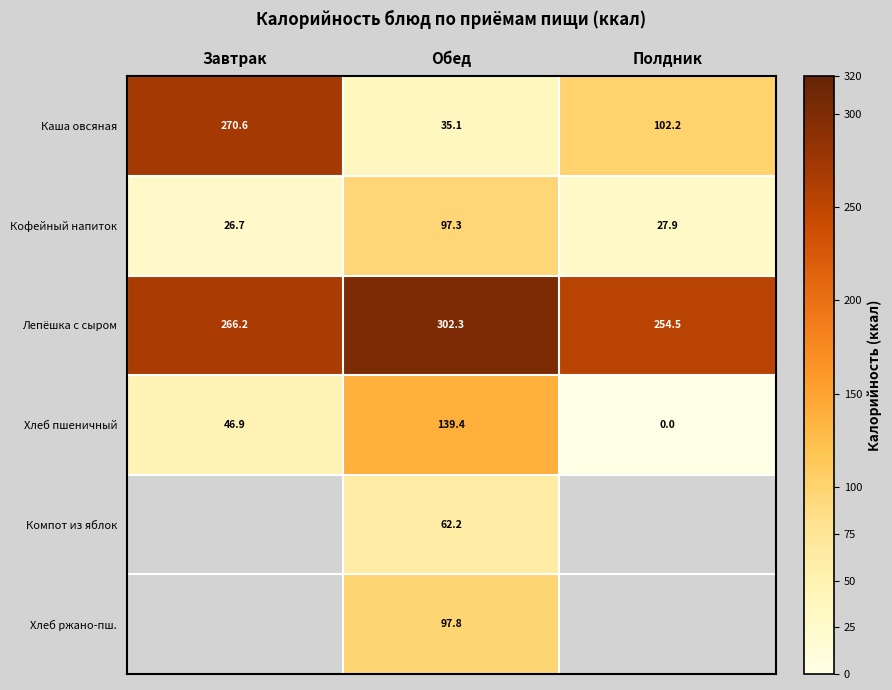

Where does the Кофейный напиток series first go above 27?

Обед